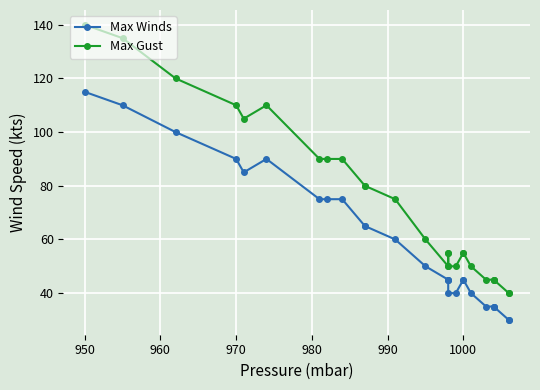

True or false: Max Winds has more than 2 points higher than both neighbors.

False